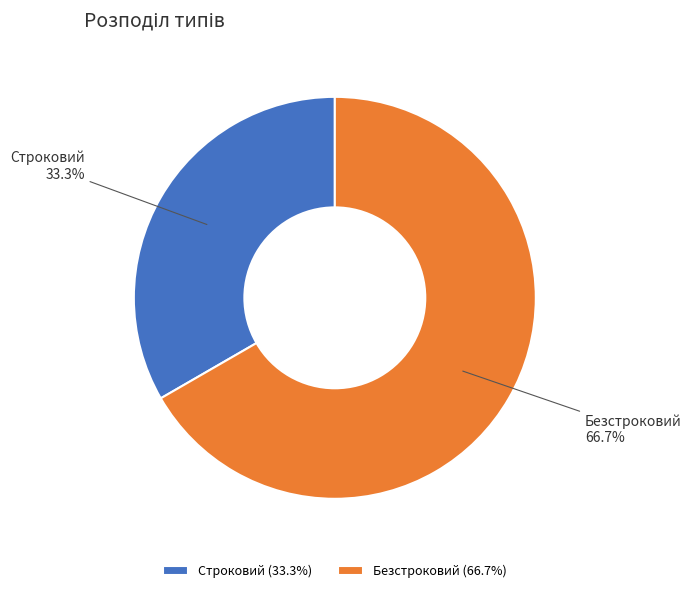

Is it true that Строковий is 39% of the pie?

False